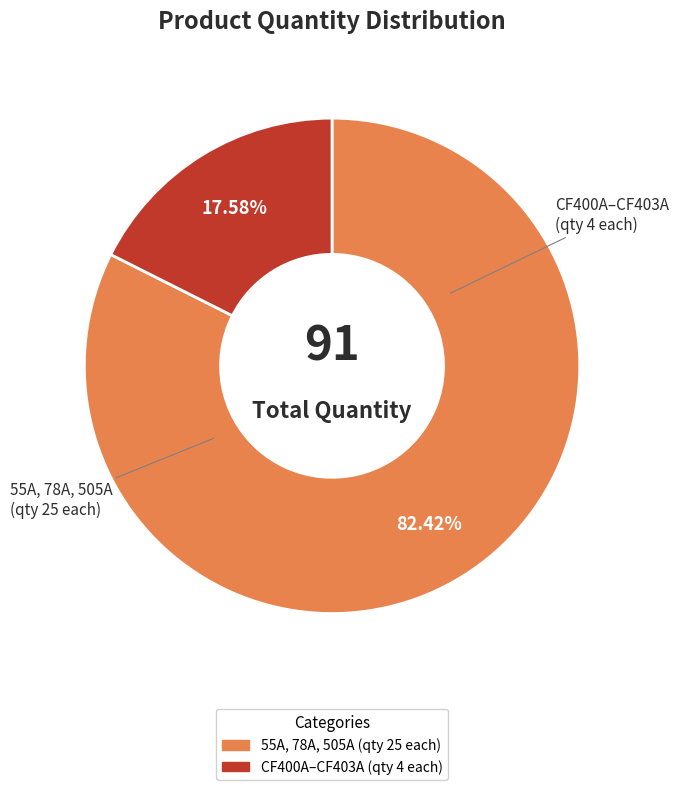

Is there any slice that represents more than half of the pie?

Yes